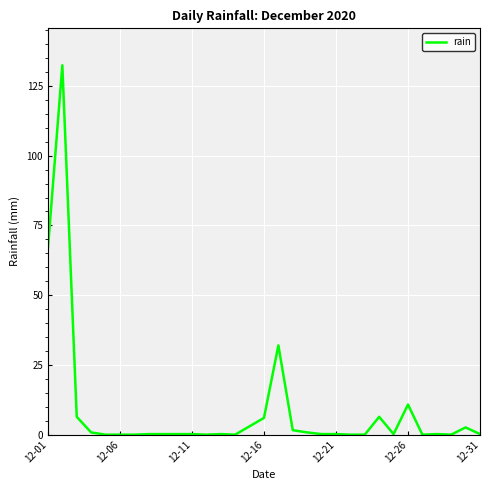

What is the difference between the maximum and minimum values?

132.4